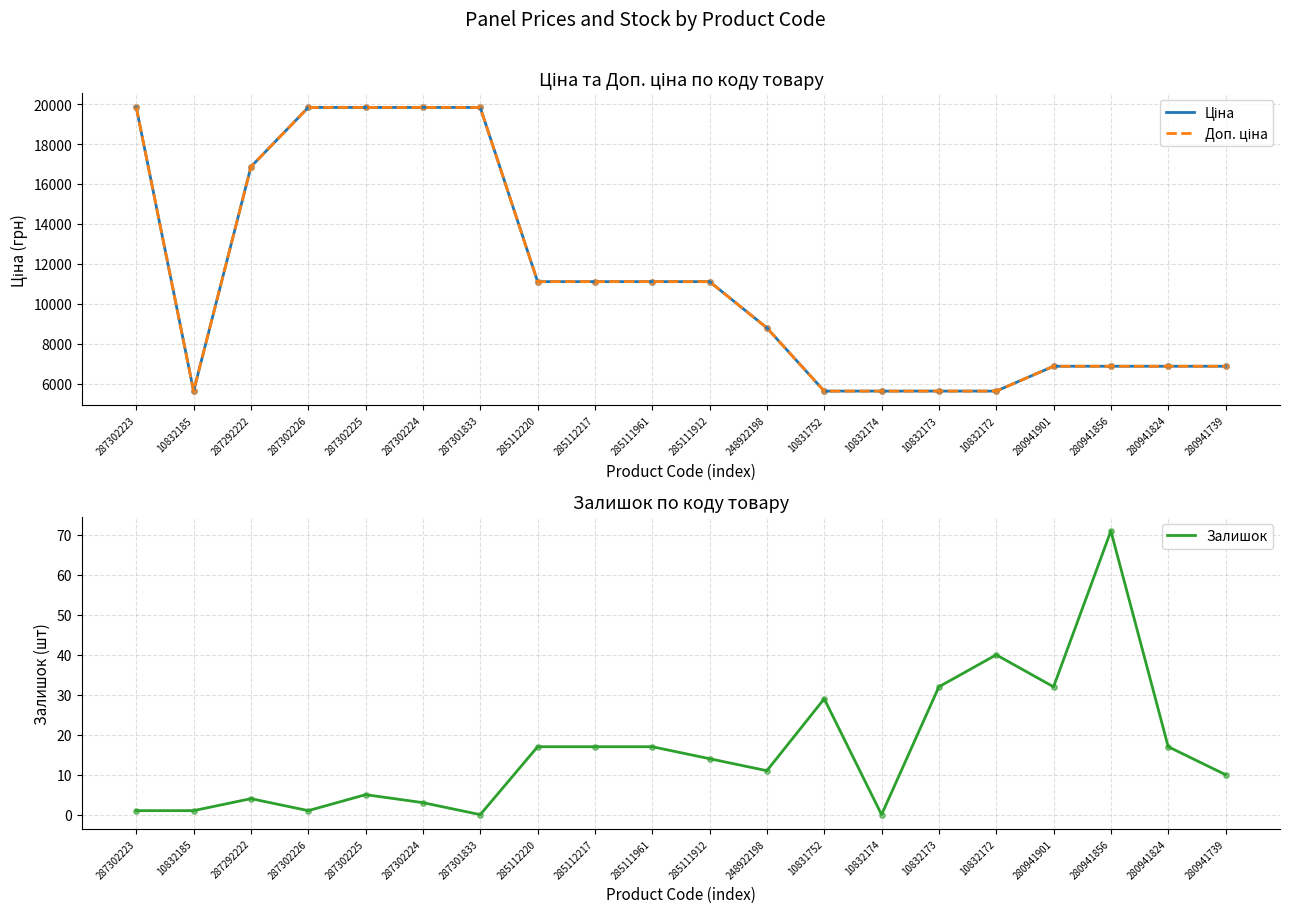

At which category is the sum across all series the highest?

287302225